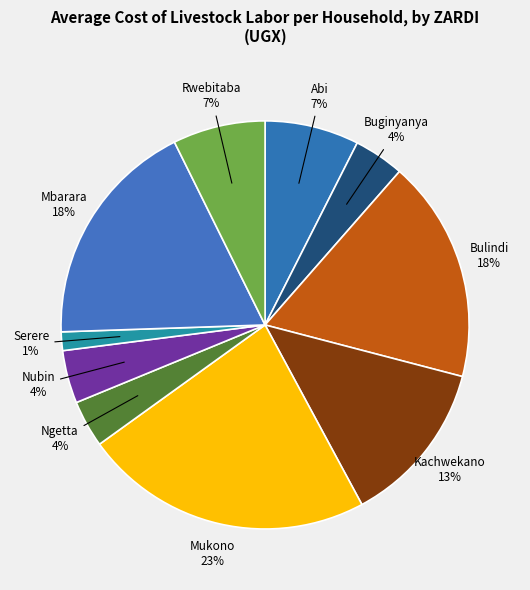

To the nearest percent, what portion does Kachwekano represent?

13%